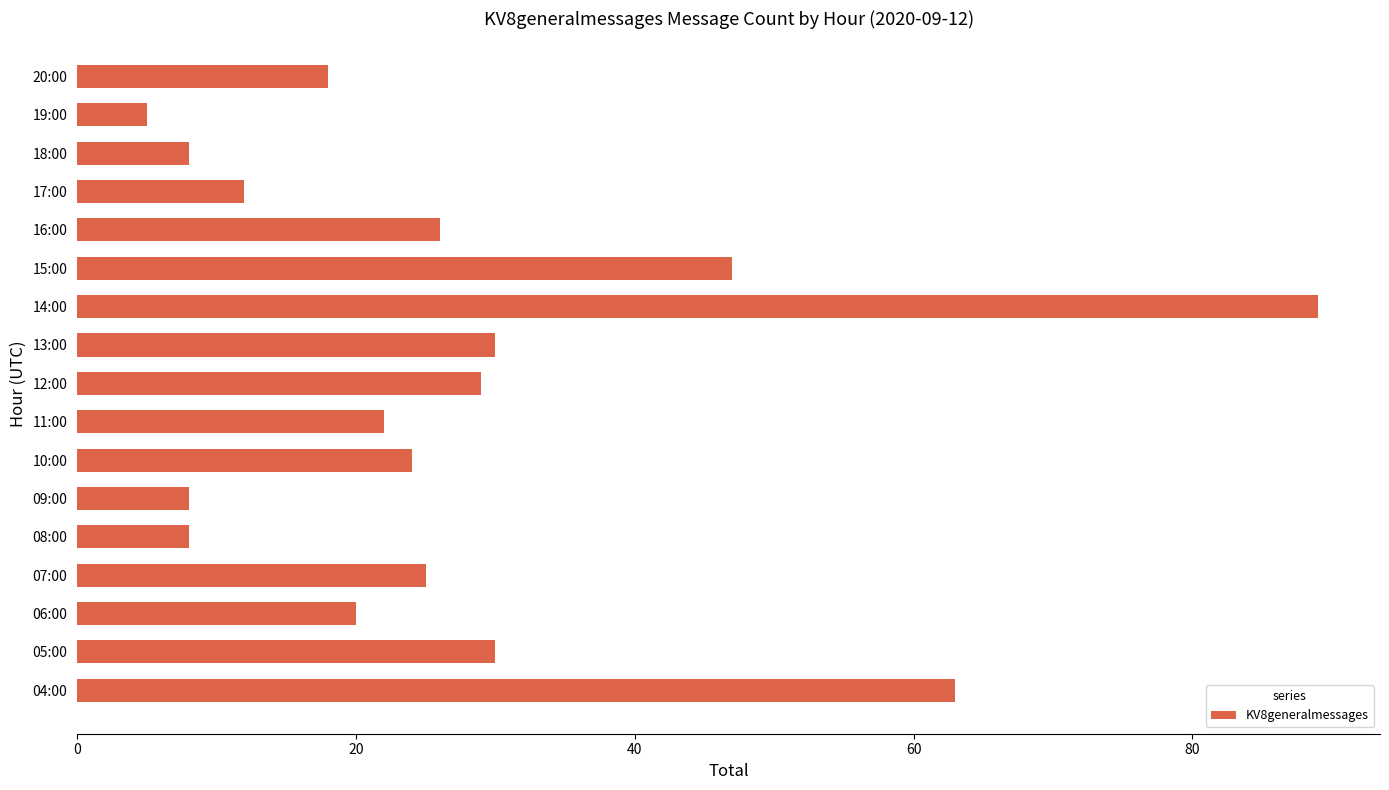

Reading bottom to top, transcribe all the data shown in this chart.

63	30	20	25	8	8	24	22	29	30	89	47	26	12	8	5	18